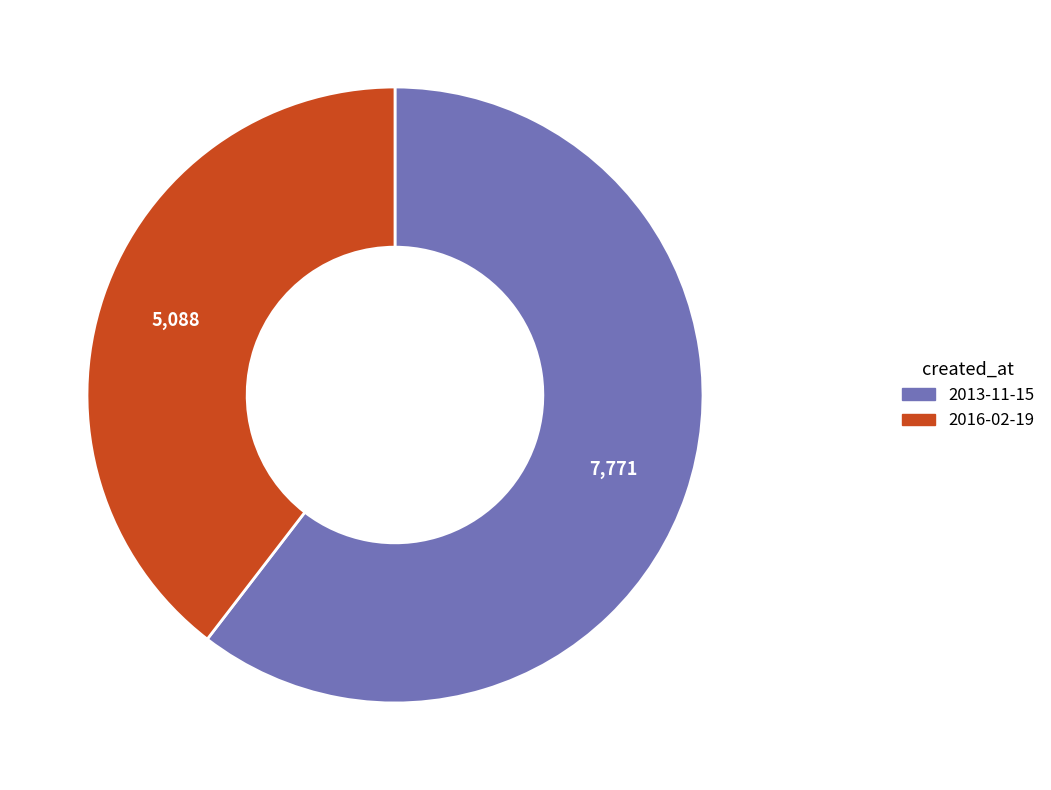

Which category has the smallest portion of the pie?

2016-02-19